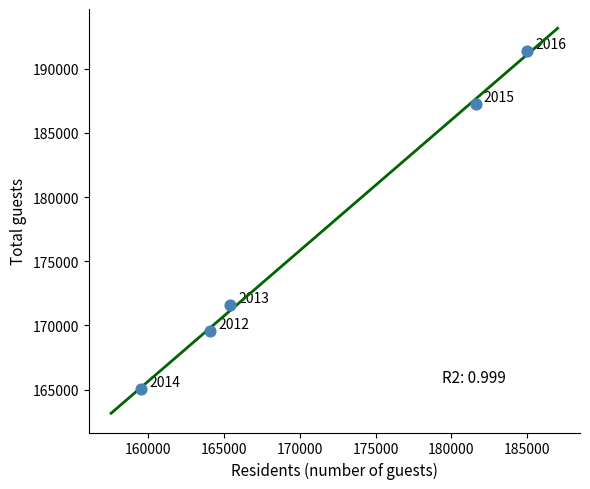

What is the average X value?

171121